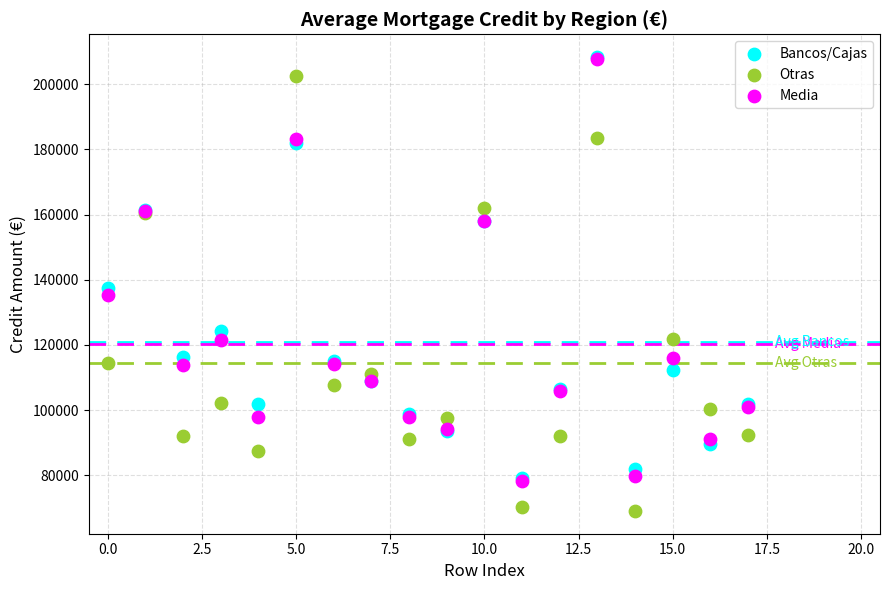

In the Bancos/Cajas series, what Y value is closest to 143719?

137584.8